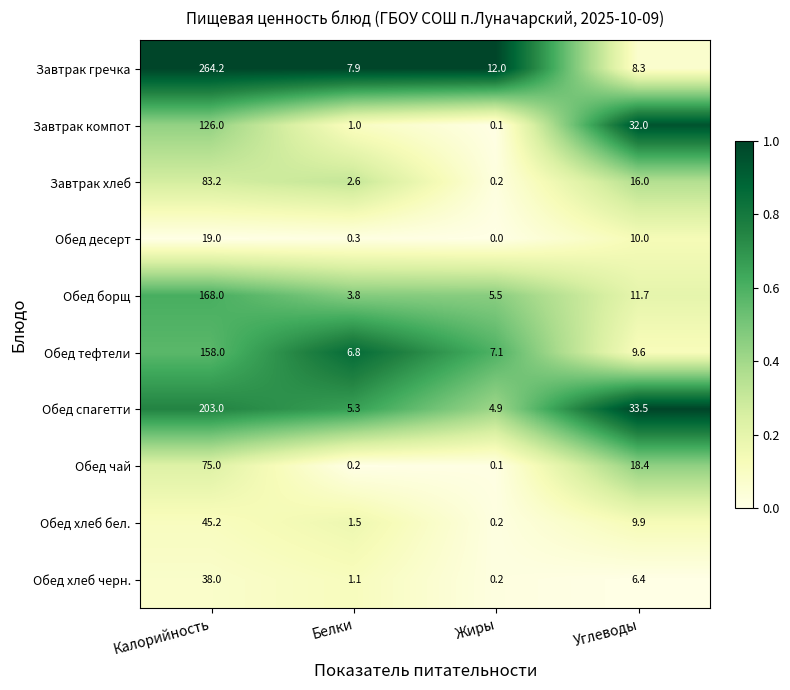

What is the difference between the highest and lowest values at Белки?

7.7